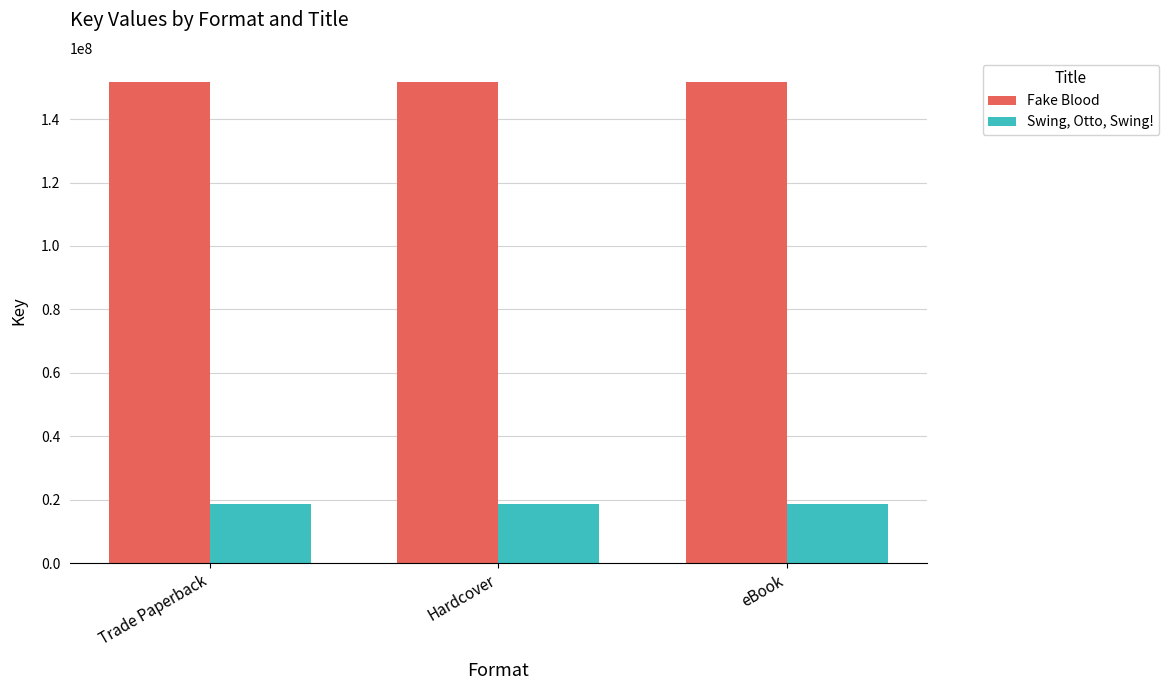

What is the spread (max minus min) of values at Hardcover?

132926247